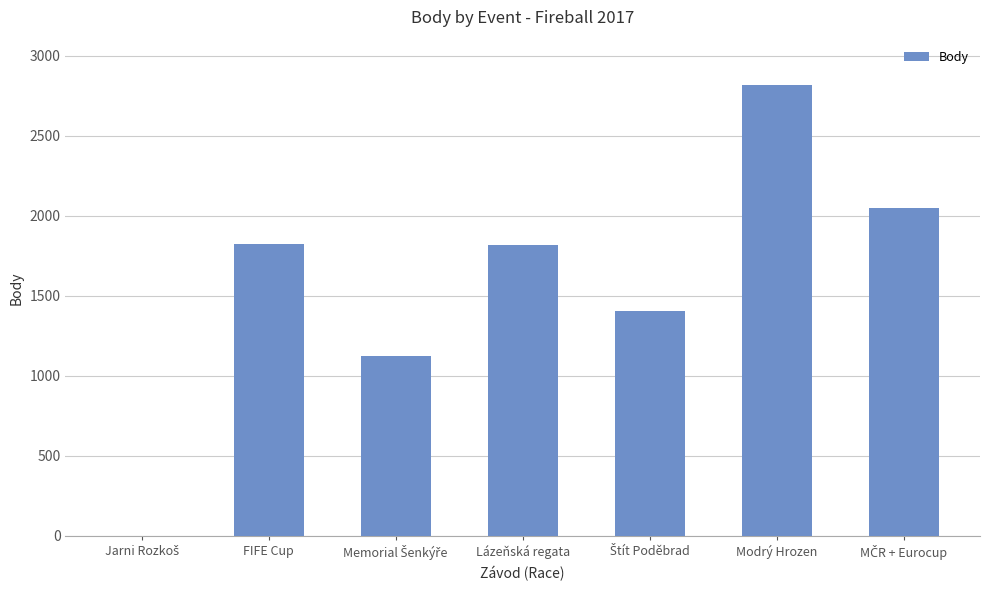

What is the sum of all values?

11035